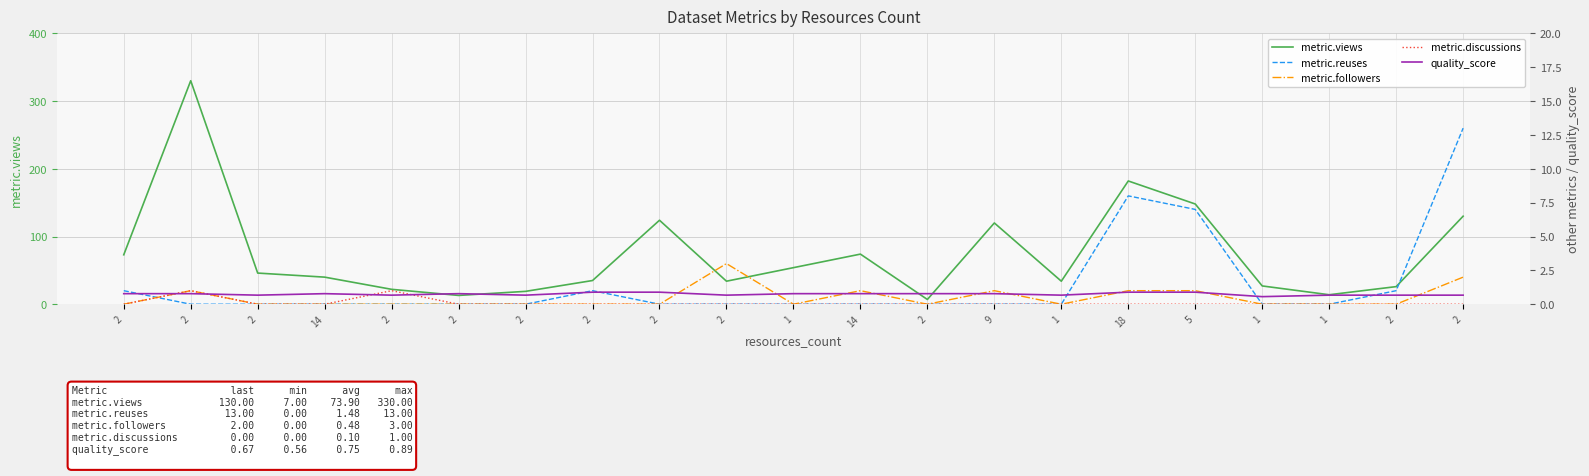

Which series has the widest spread of values?

metric.views